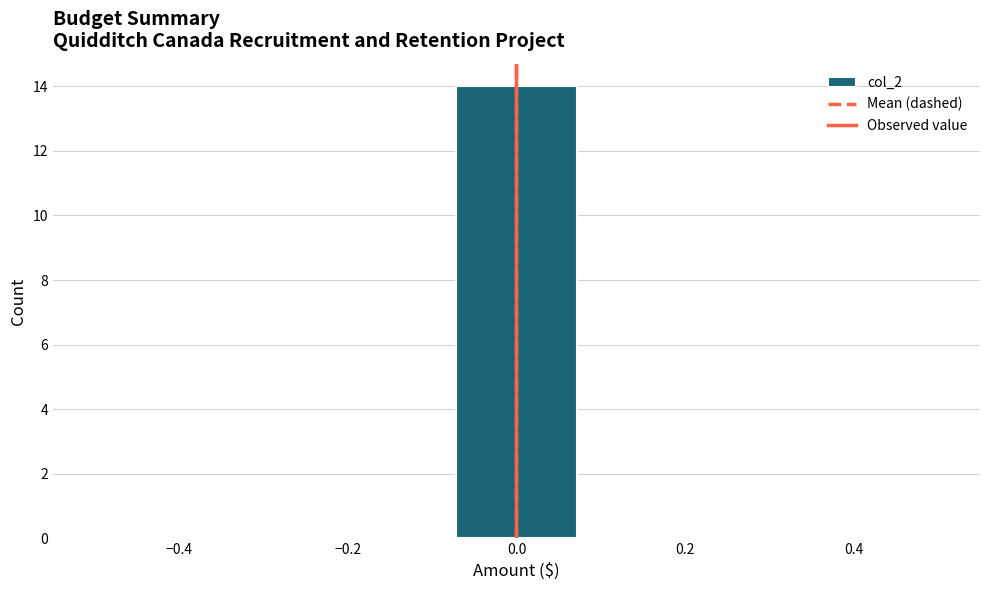

What is the height of the bar covering -0.08 to 0.08 on the x-axis? Neither the bar edges nor the heights are printed on the chart, so give them approximately, as read against the axes.

14